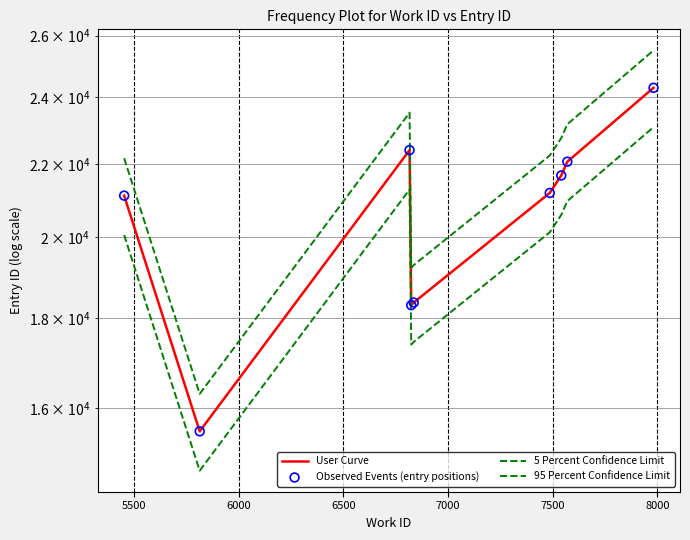

Which series has the largest total across all categories?

95 Percent Confidence Limit